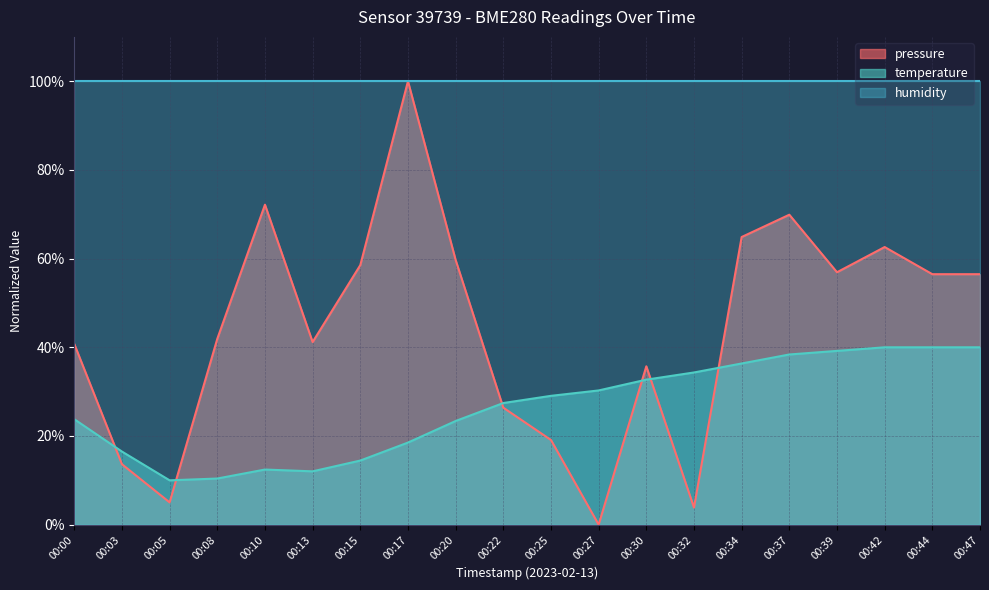

List the series in order of their overall mean, highest first.

humidity, pressure, temperature